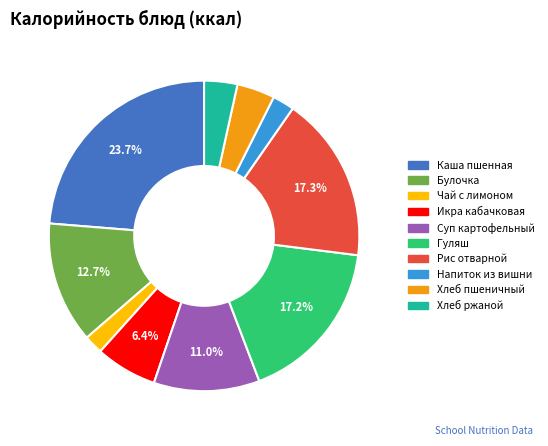

Is there any slice that represents more than half of the pie?

No